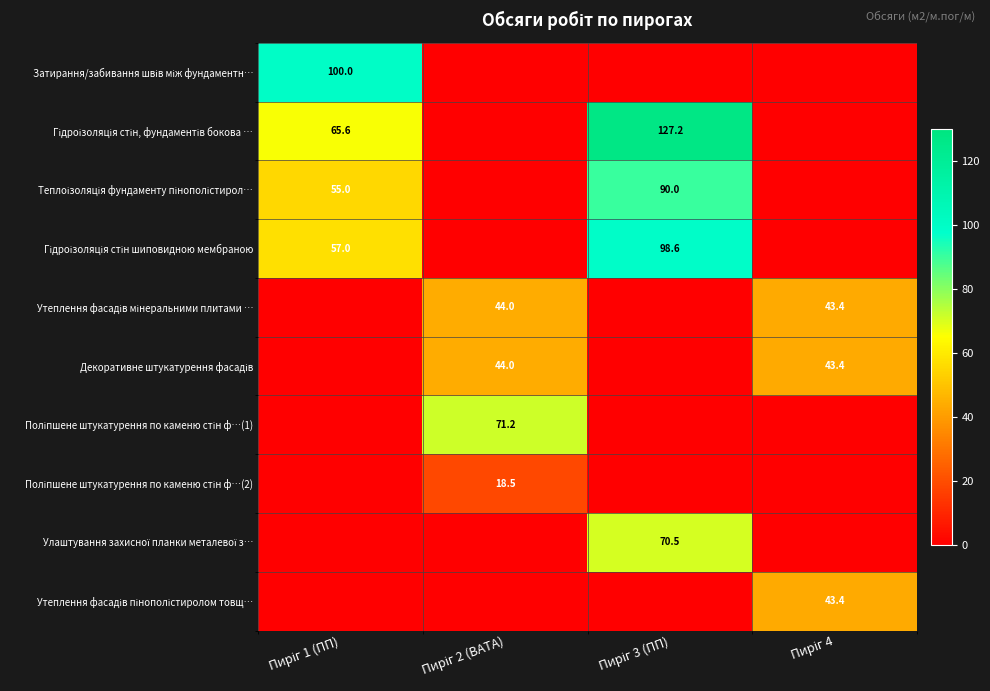

Is the value of Затирання/забивання швів між фундаментн… at Пиріг 3 (ПП) greater than the value of Гідроізоляція стін, фундаментів бокова … at Пиріг 4?

No